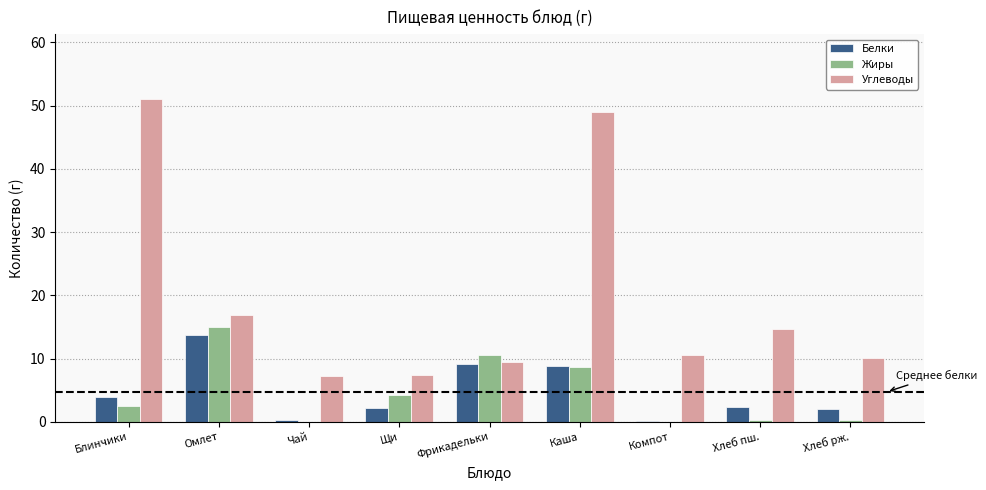

Are the bars horizontal?

No